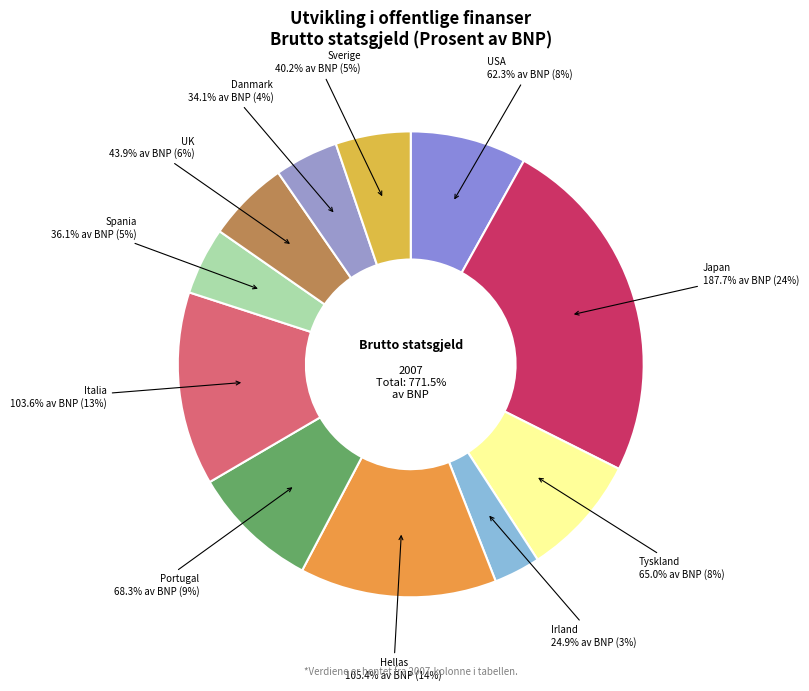

True or false: Spania accounts for 5% of the total.

True